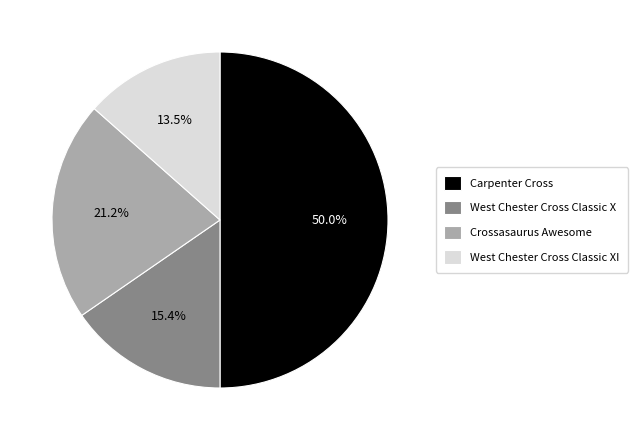

True or false: Carpenter Cross accounts for 50% of the total.

True